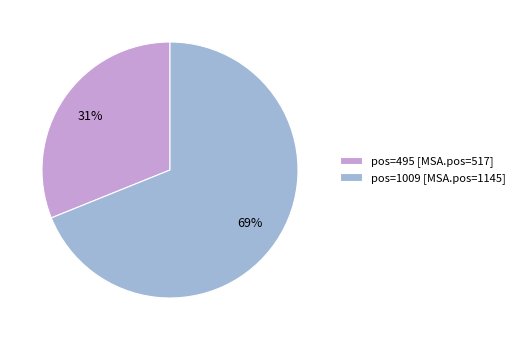

Which category has the biggest portion of the pie?

pos=1009 [MSA.pos=1145]